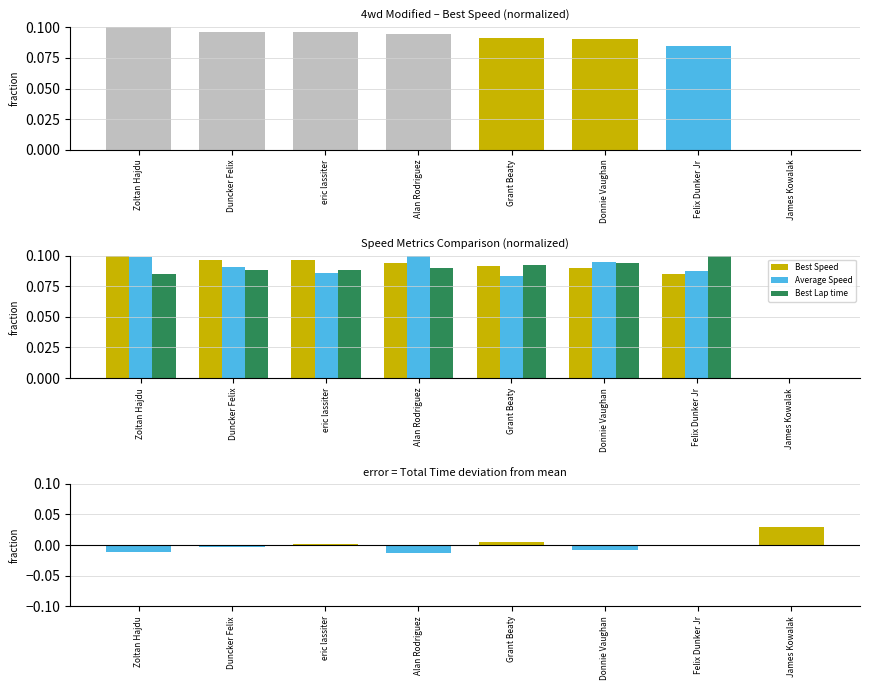

Count the number of categories in the chart.

8